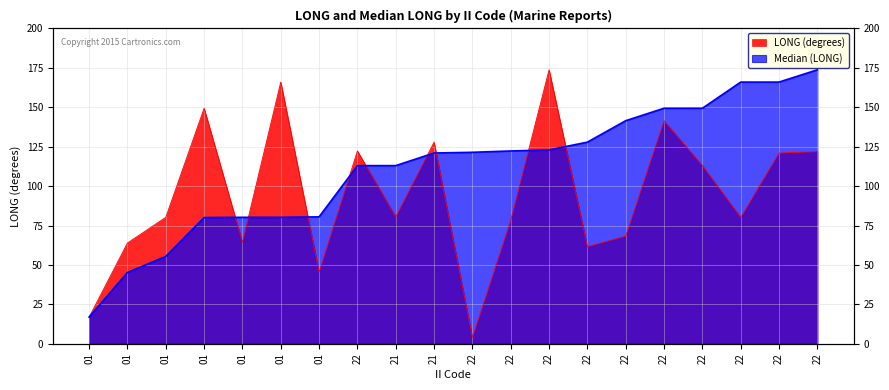

The LONG series shows 187.2 at 22. True or false?

False